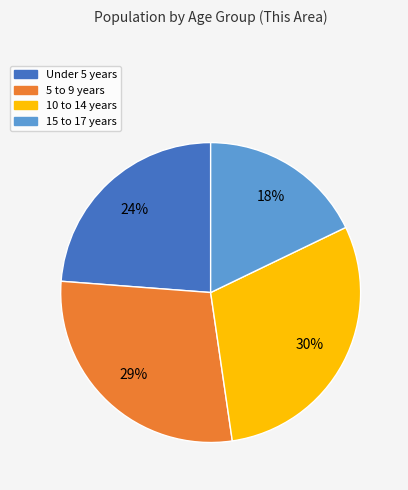

How many segments does this pie chart have?

4